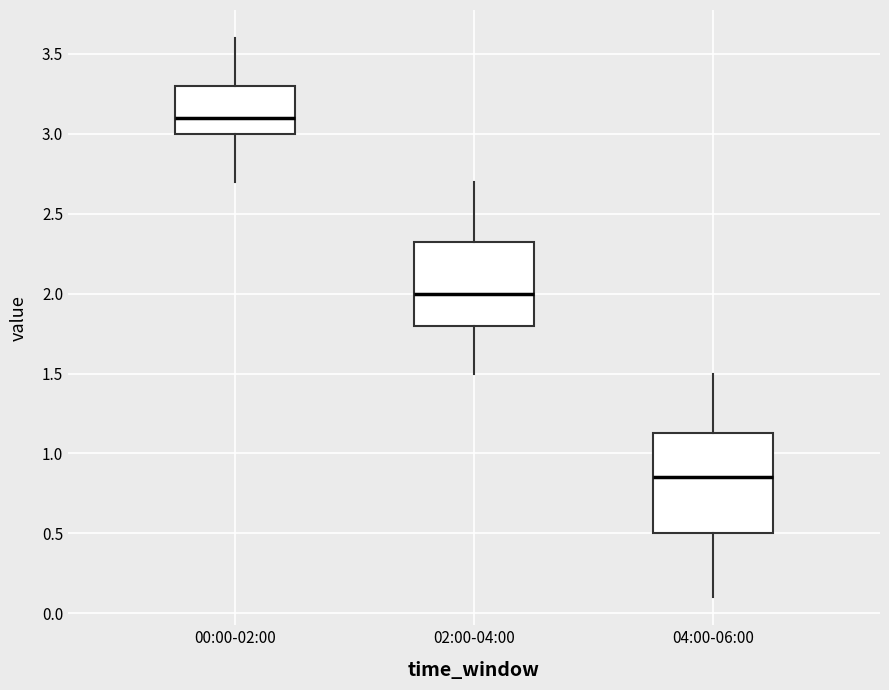

Which box's median line is the highest?

00:00-02:00